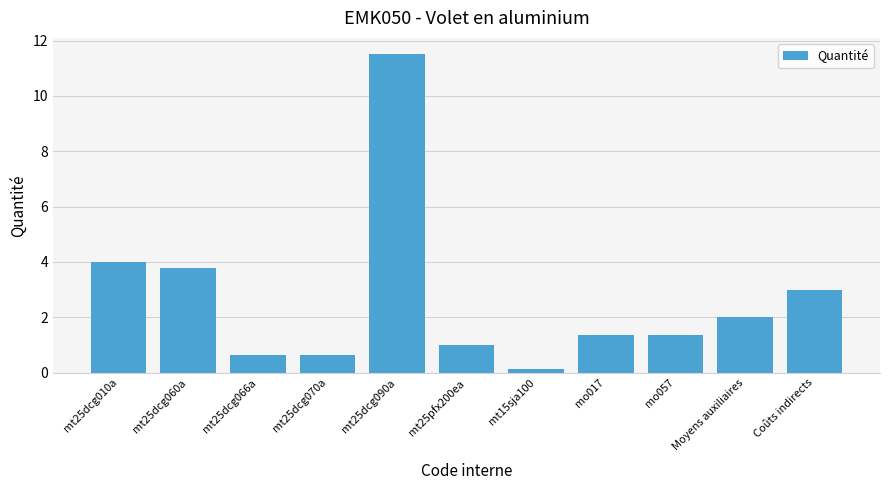

Reading right to left, what are all the values shown in this chart?

Coûts indirects=3.0	Moyens auxiliaires=2.0	mo057=1.4	mo017=1.4	mt15sja100=0.1	mt25pfx200ea=1.0	mt25dcg090a=11.5	mt25dcg070a=0.6	mt25dcg066a=0.6	mt25dcg060a=3.8	mt25dcg010a=4.0